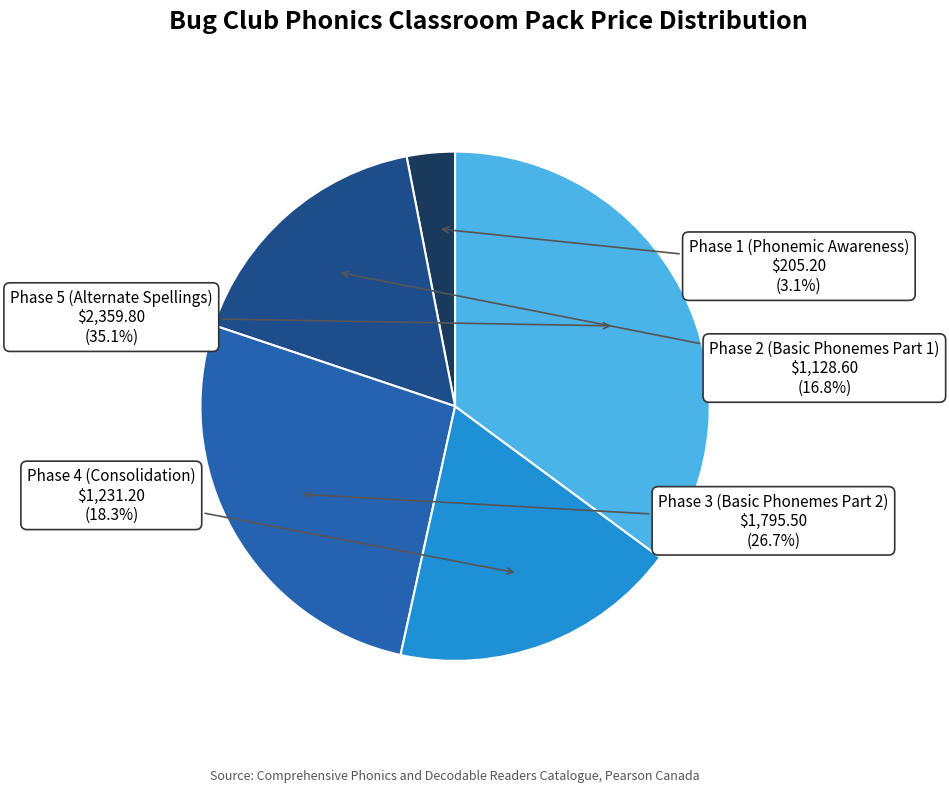

Is there any slice that represents more than half of the pie?

No